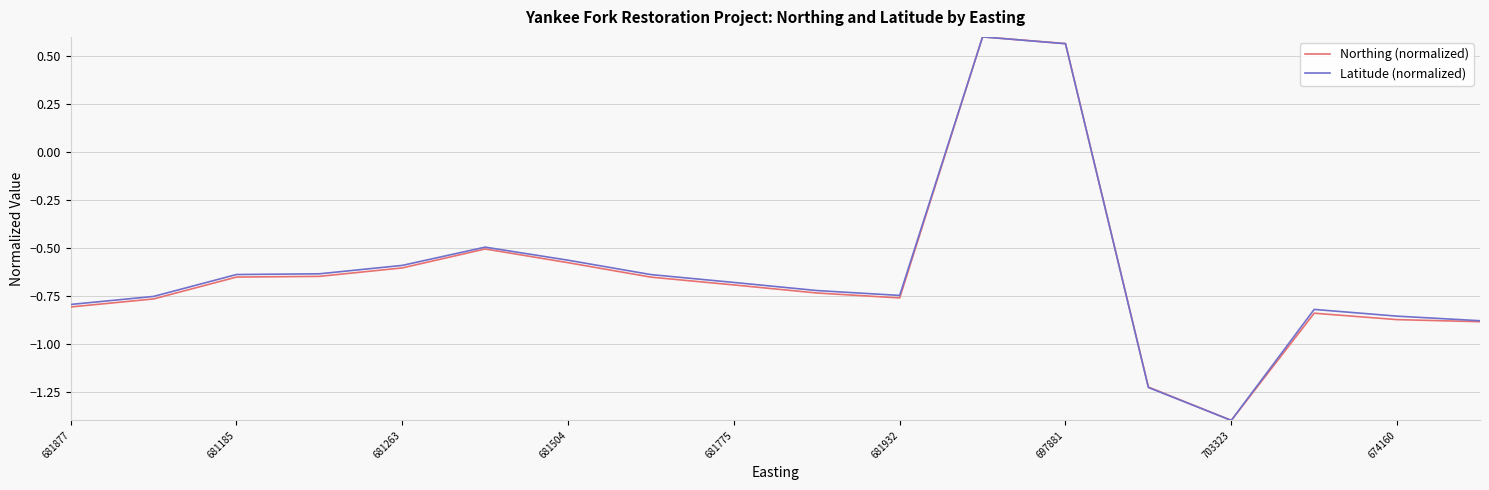

What is the minimum value for Latitude (normalized)?

-1.4